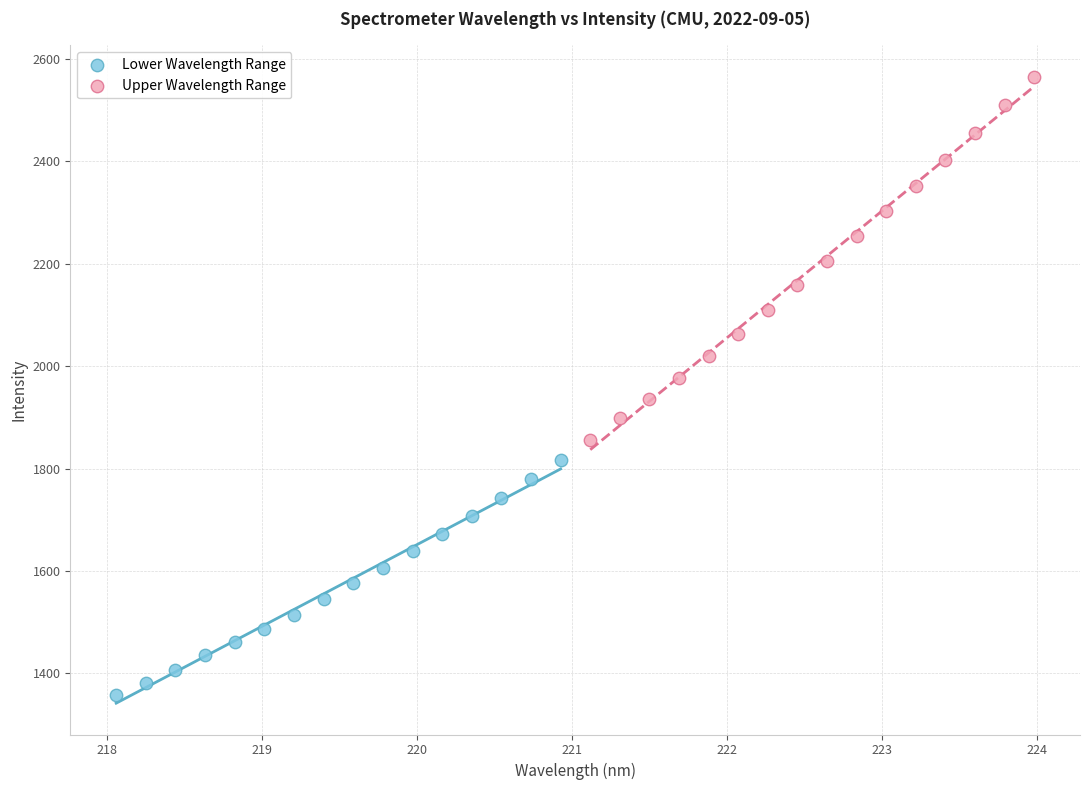

What are all the series names shown in the legend?

Lower Wavelength Range, Upper Wavelength Range